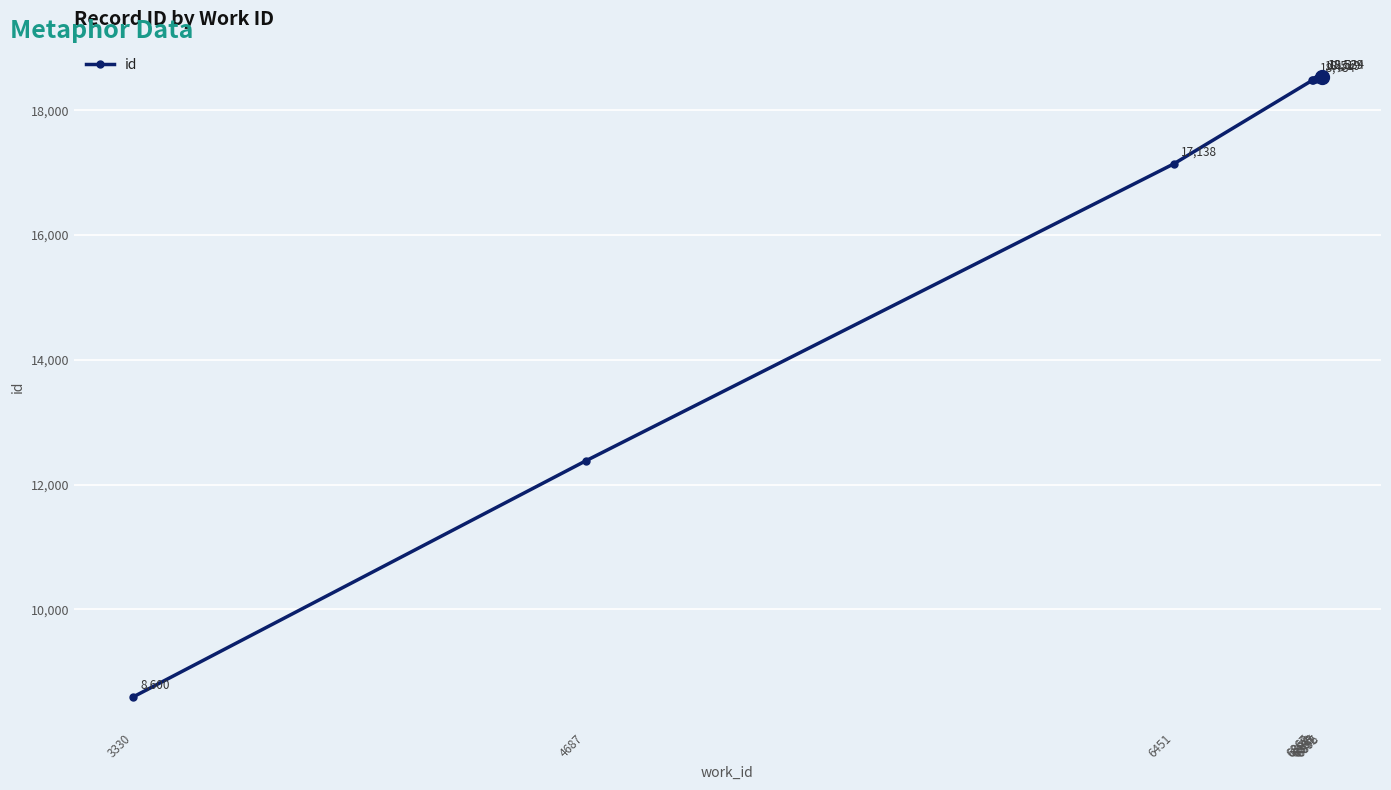

Reading left to right, transcribe all the data shown in this chart.

8600	12380	17138	18478	18484	18503	18519	18523	18529	18534